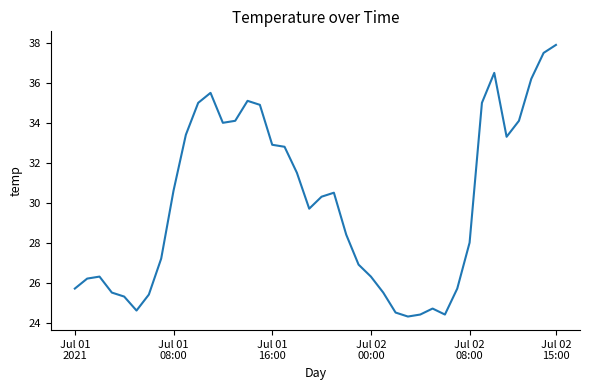

What is the difference between the second highest and second lowest values?

13.1